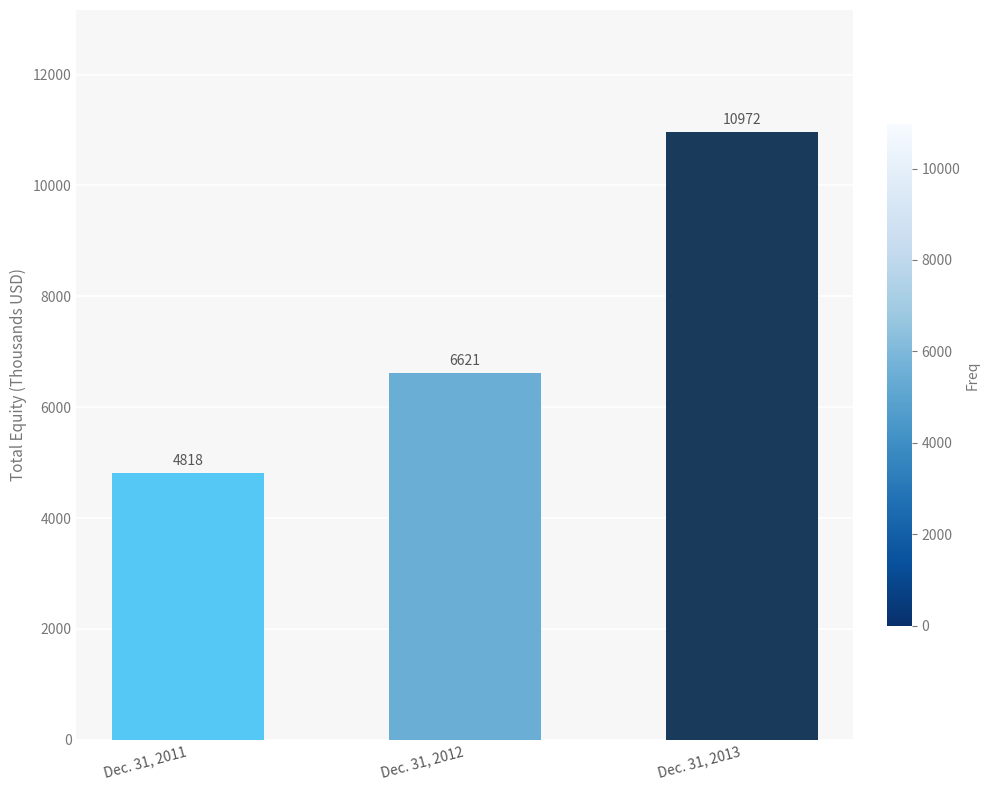

Reading right to left, what are all the values shown in this chart?

Dec. 31, 2013=10972	Dec. 31, 2012=6621	Dec. 31, 2011=4818